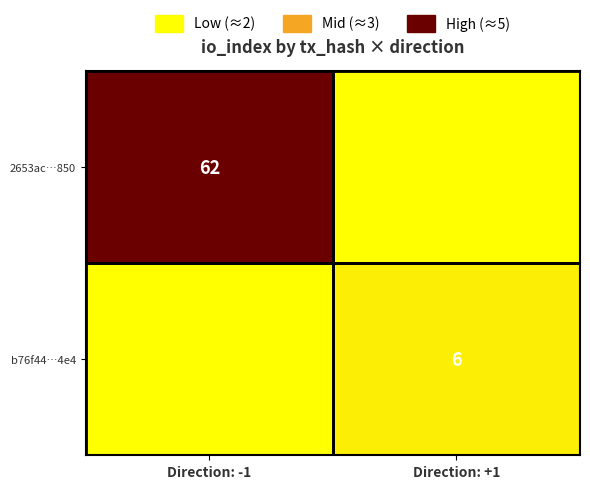

How many categories are shown in the chart?

2